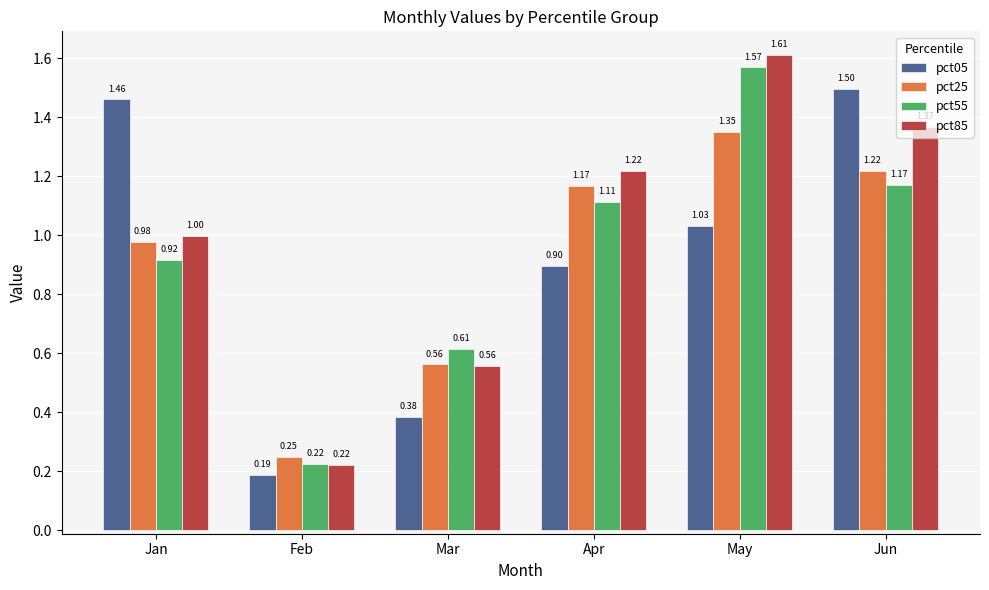

At Jun, list the series in order from largest to smallest.

pct05, pct85, pct25, pct55